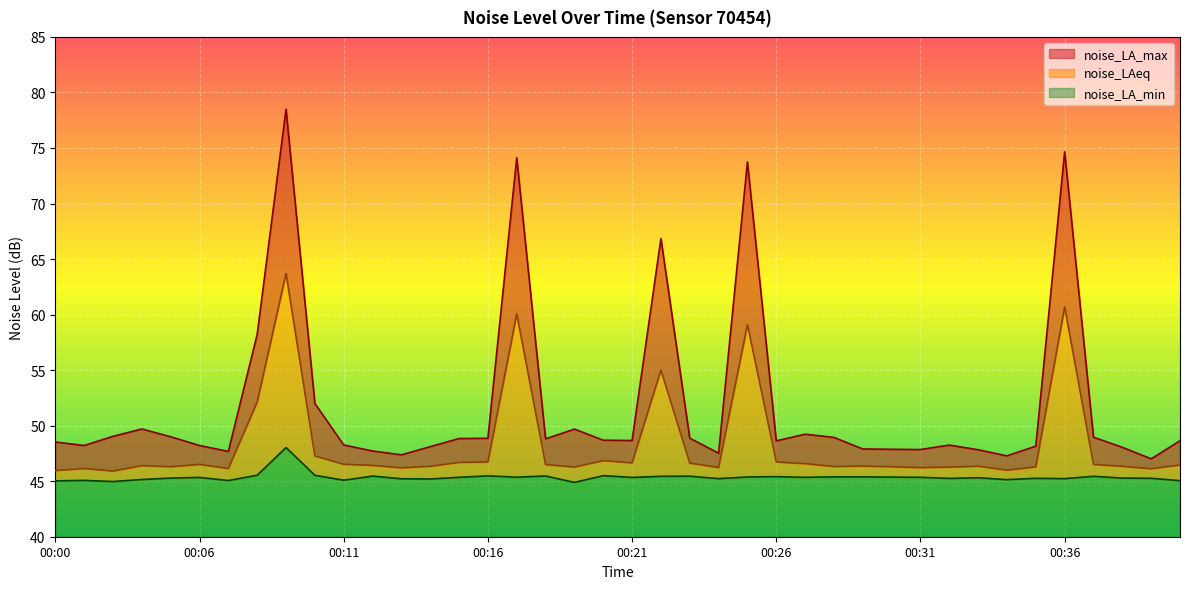

What is the value of the noise_LA_max point at the 1st from the left?

48.5